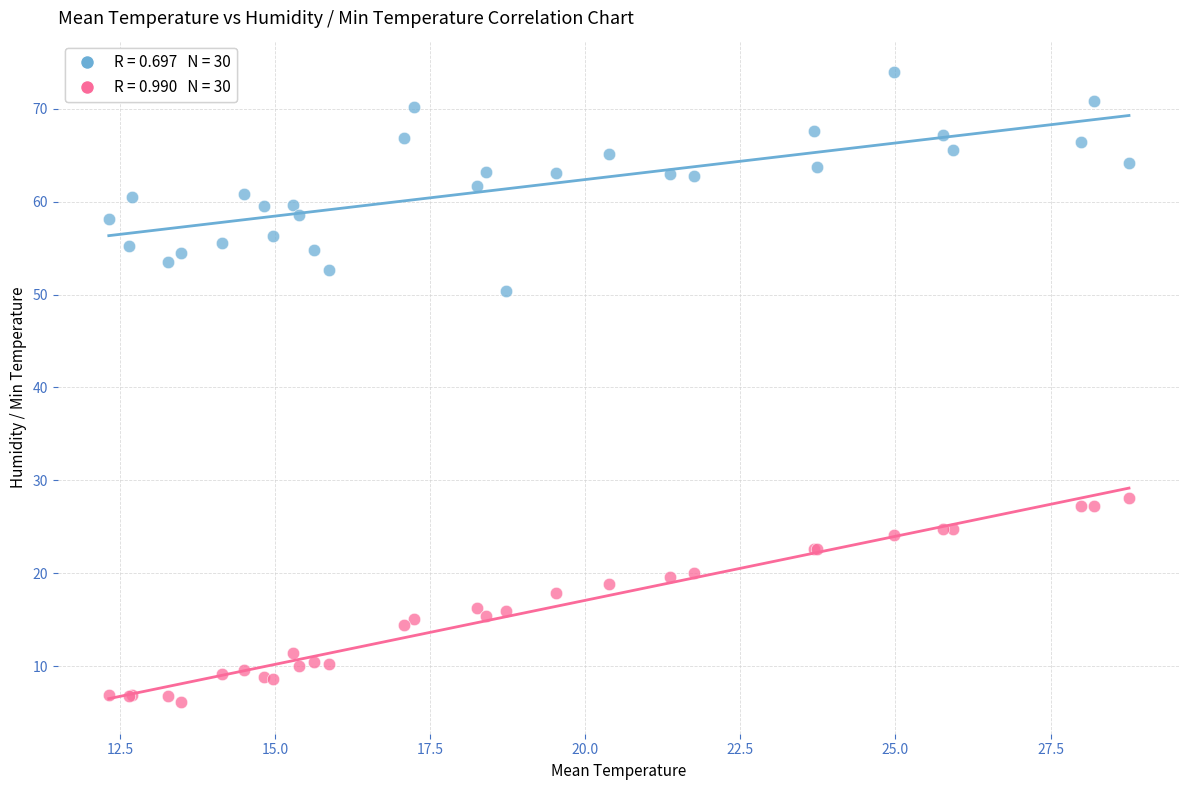

Across all series, what Y value is closest to 40?

50.4